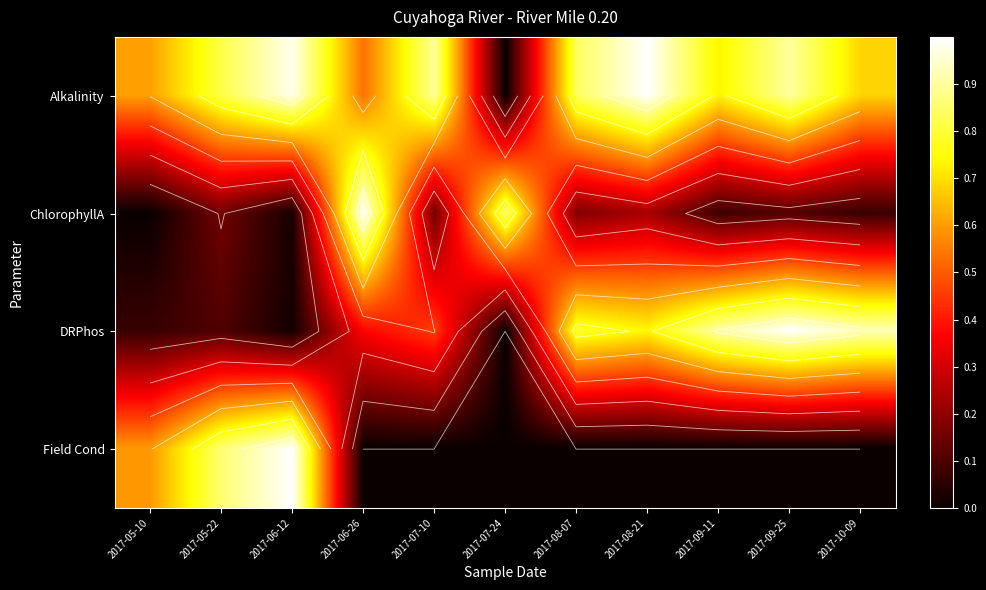

Which series changed the most between 2017-06-26 and 2017-10-09?

ChlorophyllA